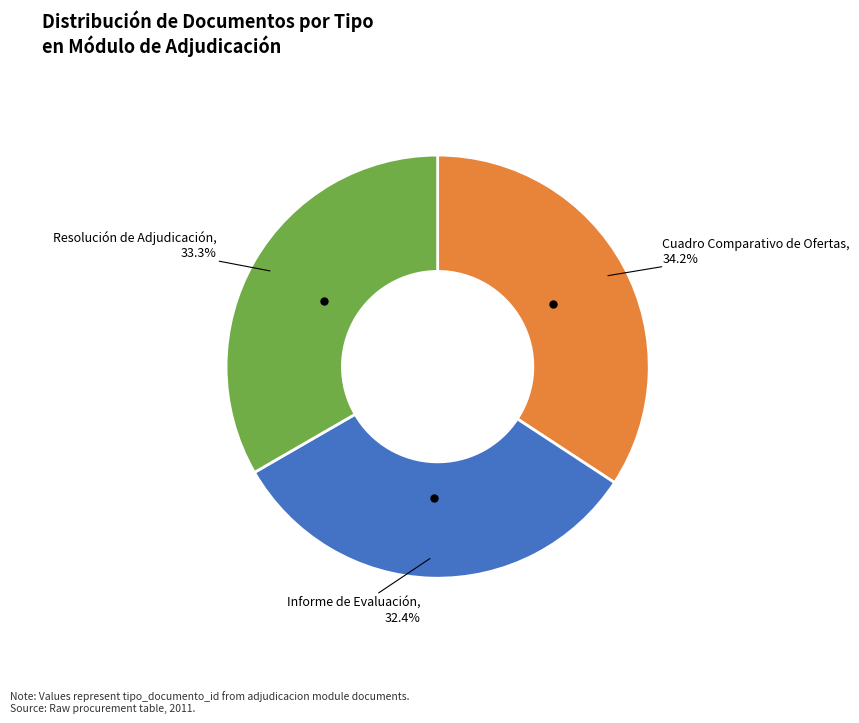

What percentage do Informe de Evaluación and Resolución de Adjudicación together represent?

65.8%